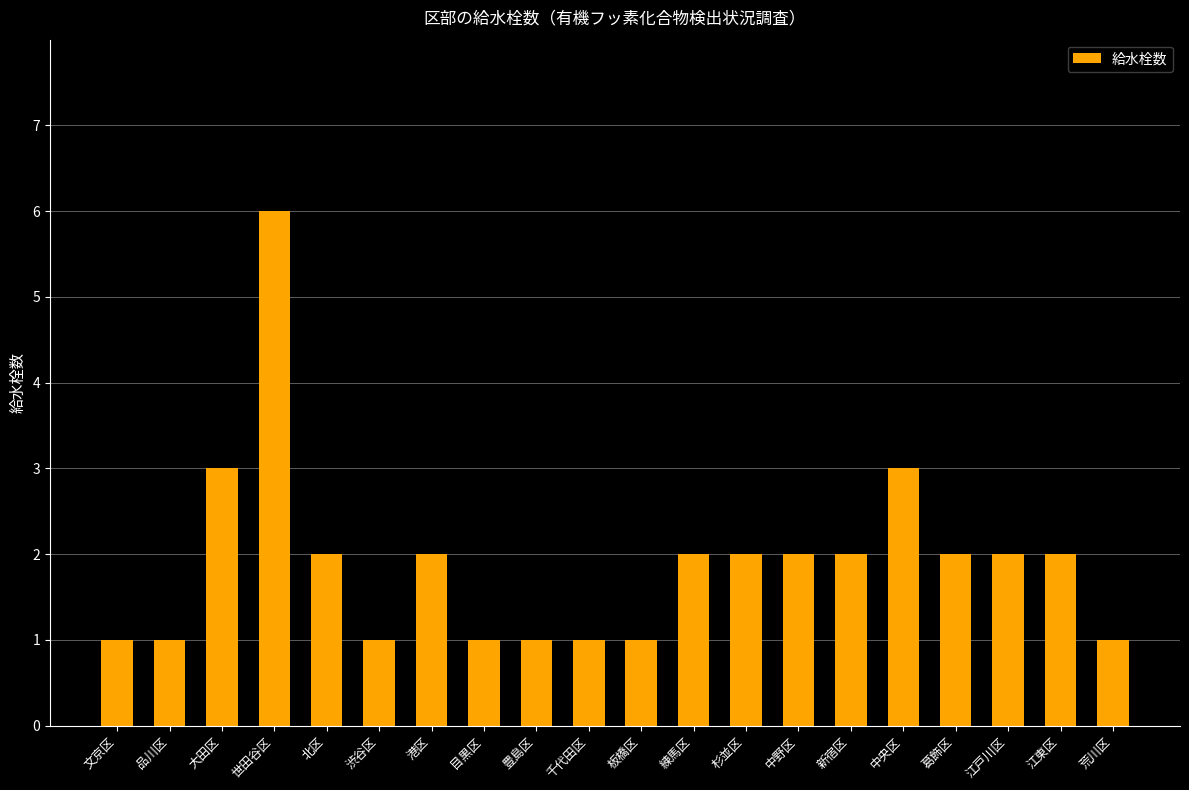

How many values are below 2?

8